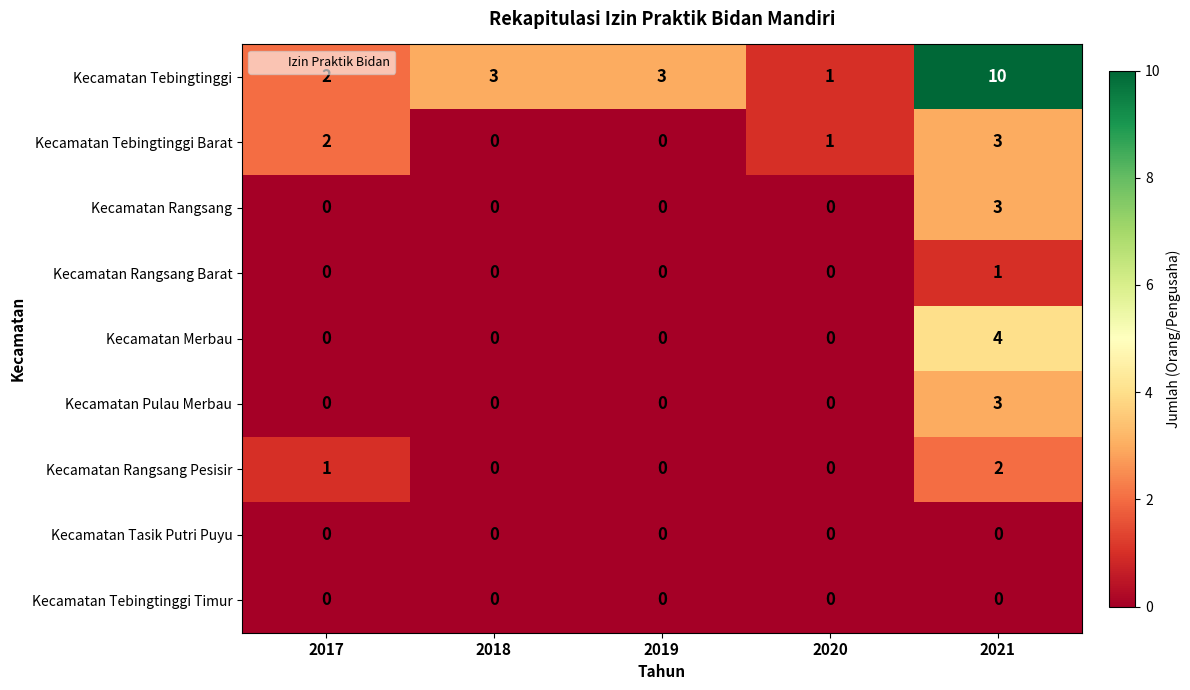

At which category is the sum across all series the highest?

2021